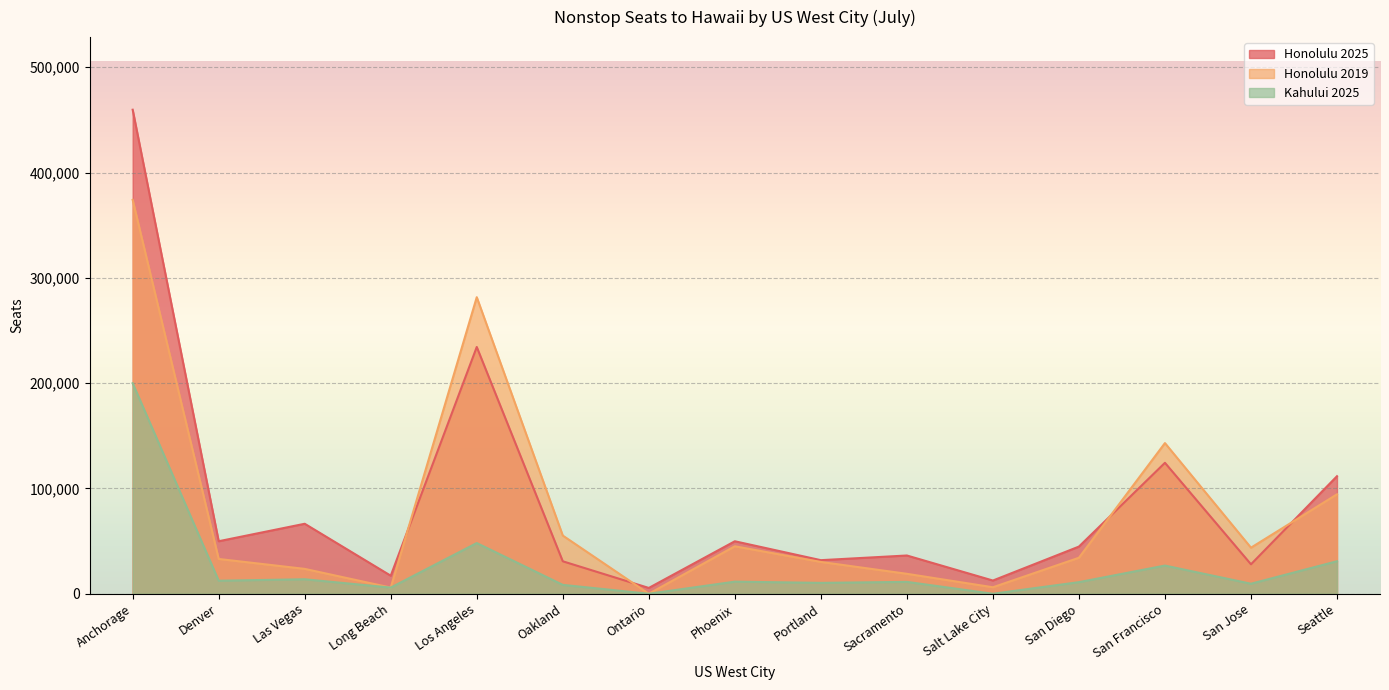

Count the number of categories in the chart.

15